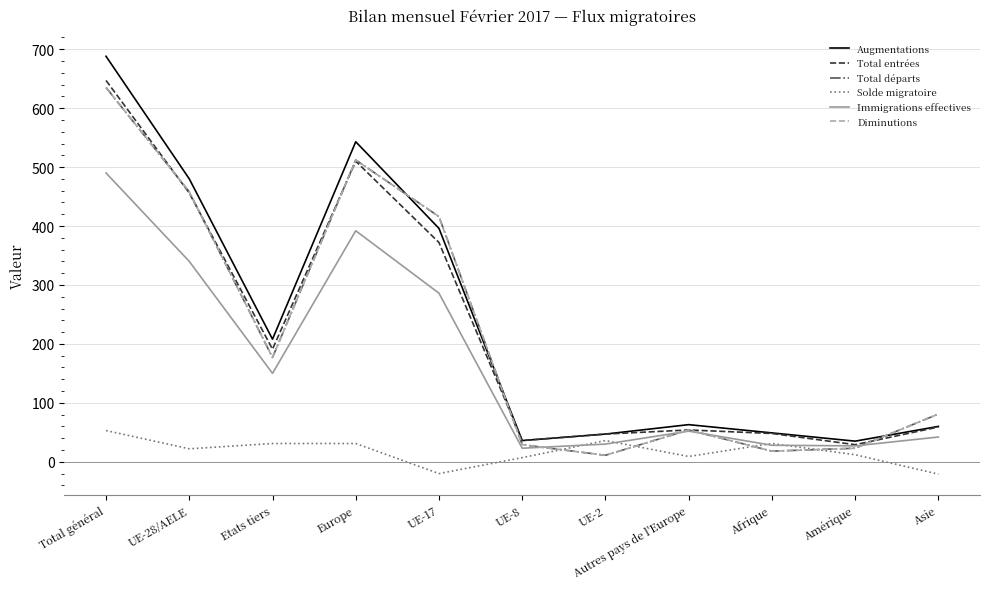

Where does the Total entrées series first go above 59?

Total général